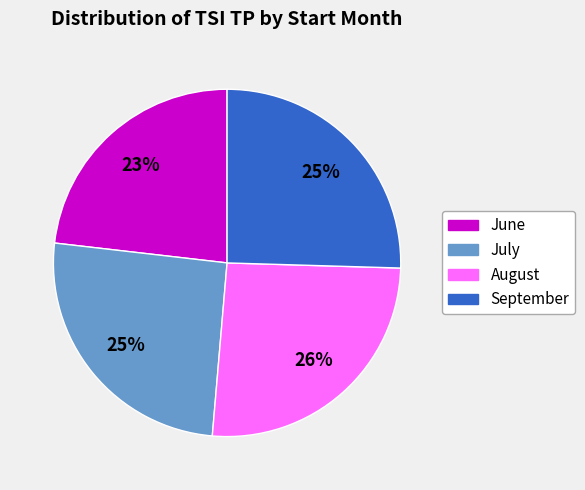

To the nearest percent, what is the difference between the largest and smallest slice percentages?

3%